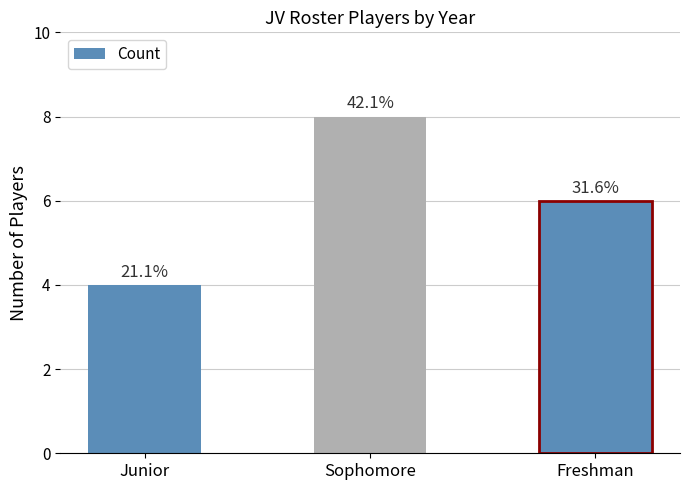

List the labels in order of value, largest first.

Sophomore, Freshman, Junior